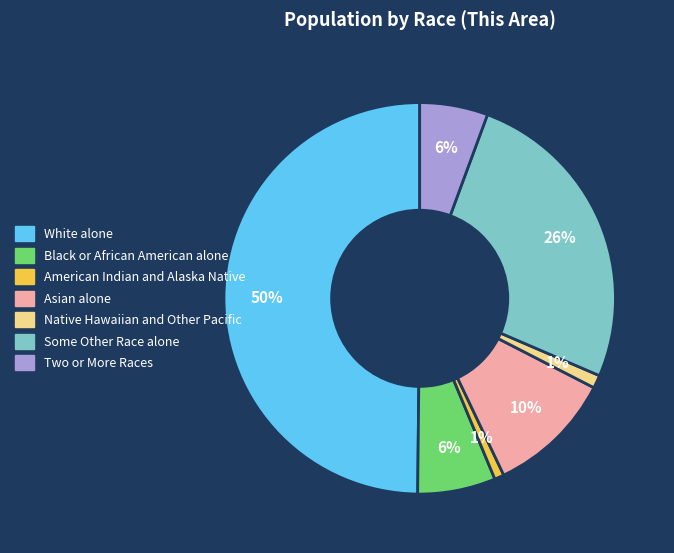

True or false: Some Other Race alone accounts for 26% of the total.

True